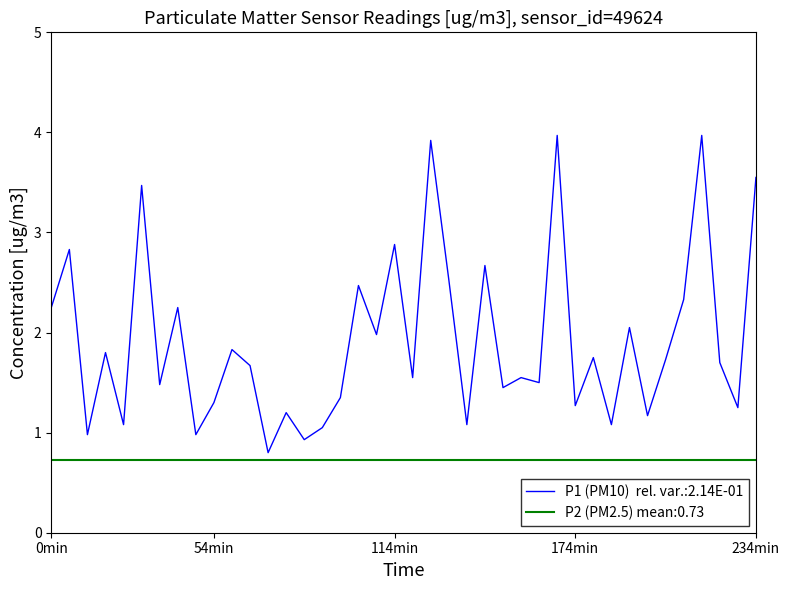

List the labels in order of value, smallest first.

2023-03-01T00:38:50, 2023-03-01T00:44:56, 2023-03-01T00:08:09, 2023-03-01T00:26:38, 2023-03-01T00:47:59, 2023-03-01T00:14:22, 2023-03-01T01:12:37, 2023-03-01T01:37:03, 2023-03-01T01:43:27, 2023-03-01T00:41:52, 2023-03-01T01:59:00, 2023-03-01T01:30:56, 2023-03-01T00:29:41, 2023-03-01T00:51:09, 2023-03-01T01:18:43, 2023-03-01T00:20:29, 2023-03-01T01:24:50, 2023-03-01T01:03:23, 2023-03-01T01:21:47, 2023-03-01T00:35:47, 2023-03-01T01:55:54, 2023-03-01T01:46:32, 2023-03-01T01:33:59, 2023-03-01T00:11:14, 2023-03-01T00:32:44, 2023-03-01T00:57:17, 2023-03-01T01:40:10, 2023-03-01T00:02:02, 2023-03-01T00:23:35, 2023-03-01T01:49:40, 2023-03-01T00:54:14, 2023-03-01T01:09:34, 2023-03-01T01:15:40, 2023-03-01T00:05:06, 2023-03-01T01:00:20, 2023-03-01T00:17:26, 2023-03-01T02:02:04, 2023-03-01T01:06:29, 2023-03-01T01:27:53, 2023-03-01T01:52:44